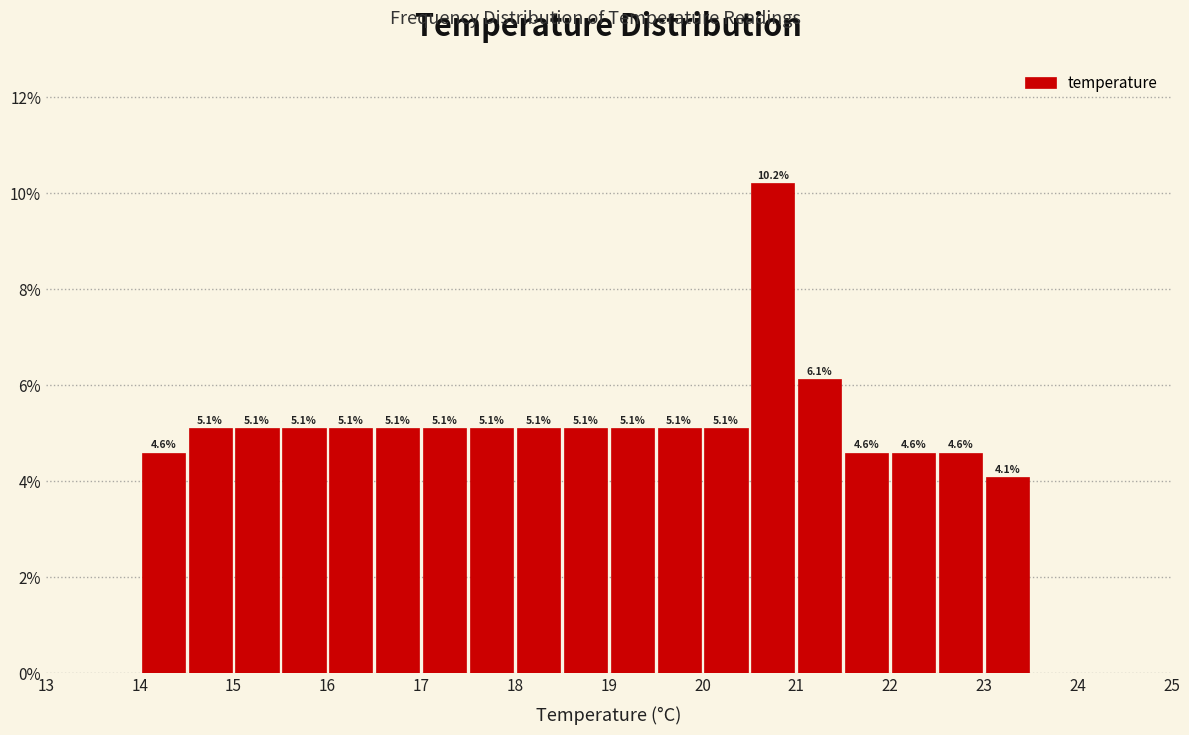

Which range on the x-axis has the tallest bar?

20.5 to 21.0